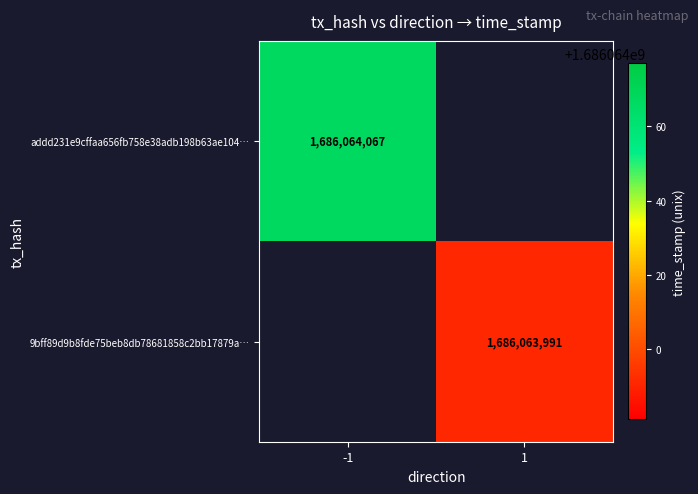

What value does the 9bff89d9b8fde75beb8db78681858c2bb17879a series have at time_stamp?

1686063991